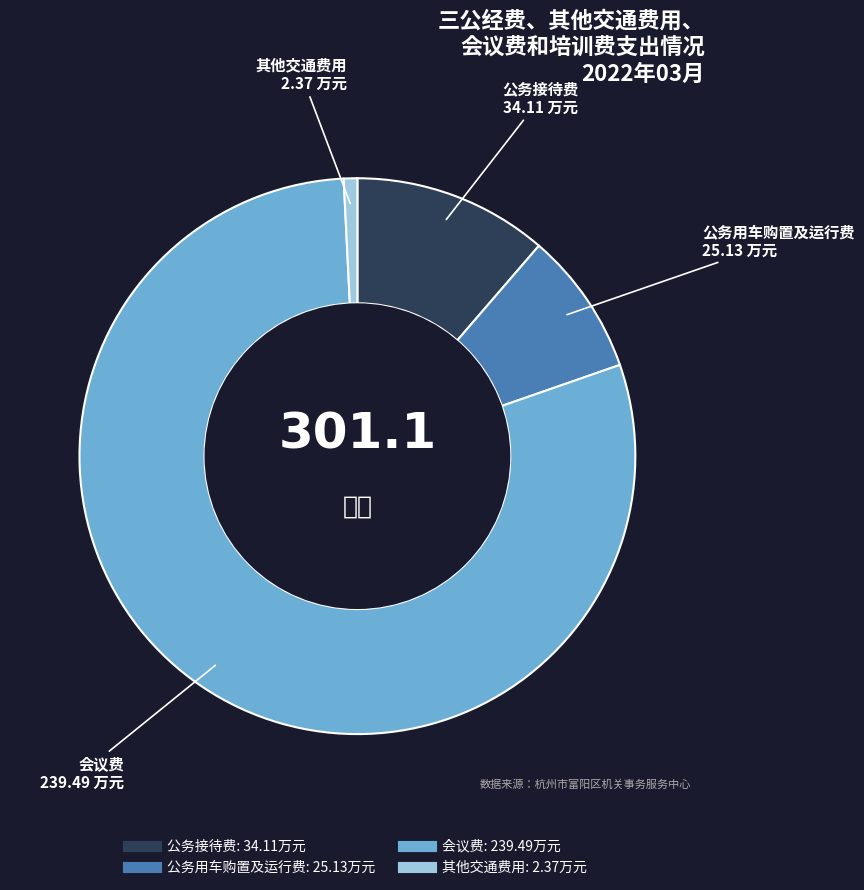

Between 公务接待费 and 公务用车购置及运行费, which is larger?

公务接待费